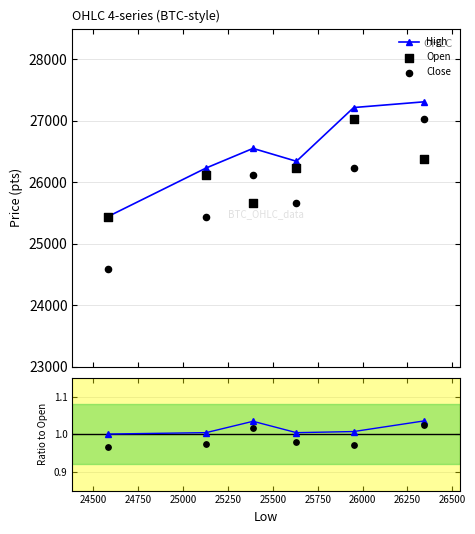

Which series has the largest Y range (max minus min)?

Close